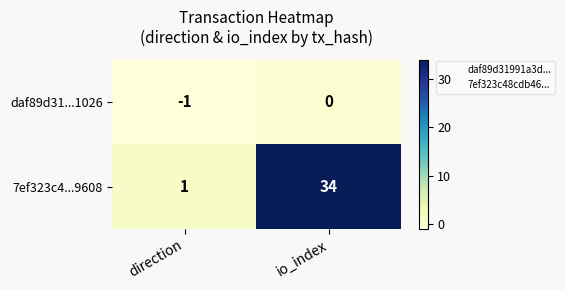

At which label is 7ef323c4...9608 closest to 17?

direction